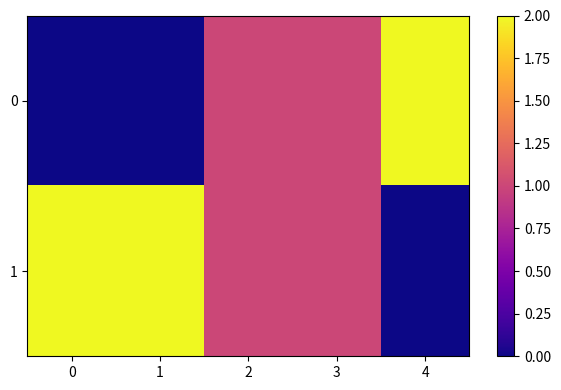

Reading right to left, what are all the values shown in this chart?

0: 4=2	3=1	2=1	1=0	0=0
1: 4=0	3=1	2=1	1=2	0=2